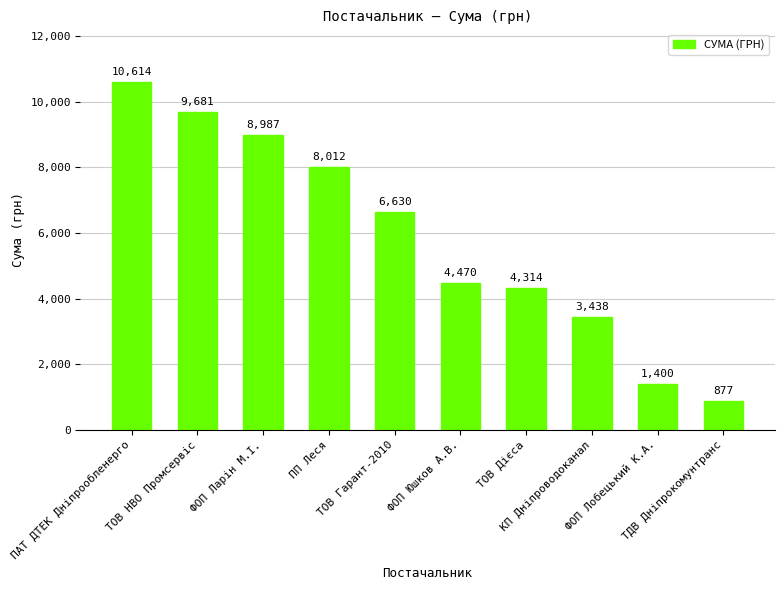

What is the maximum value shown in the chart?

10614.0